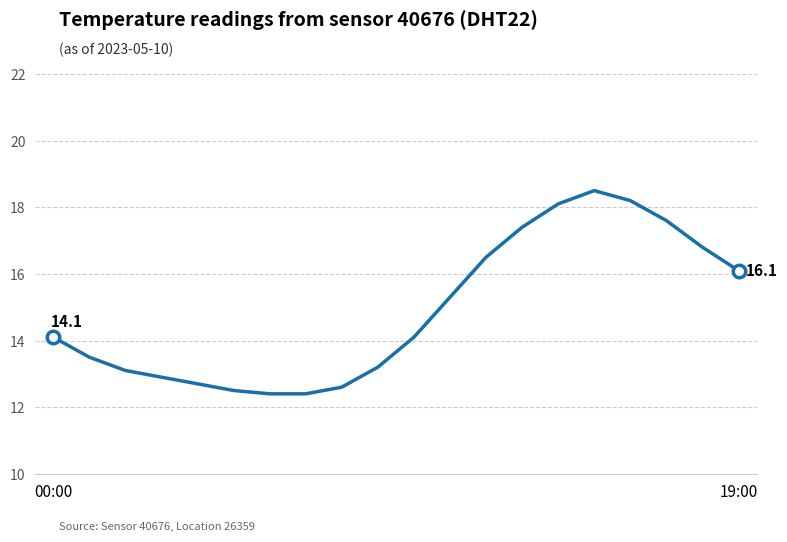

What is the maximum value shown in the chart?

18.5